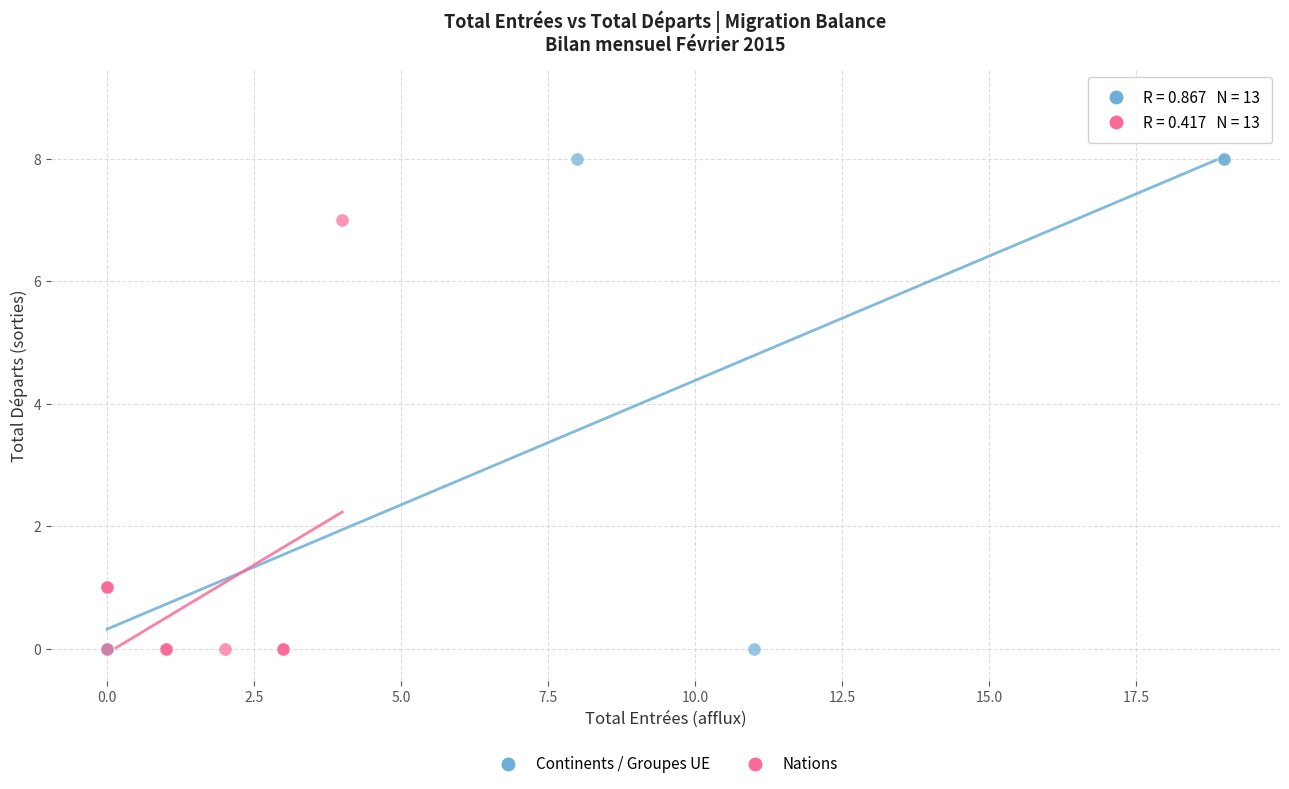

Which series has the largest Y range (max minus min)?

Continents / Groupes UE